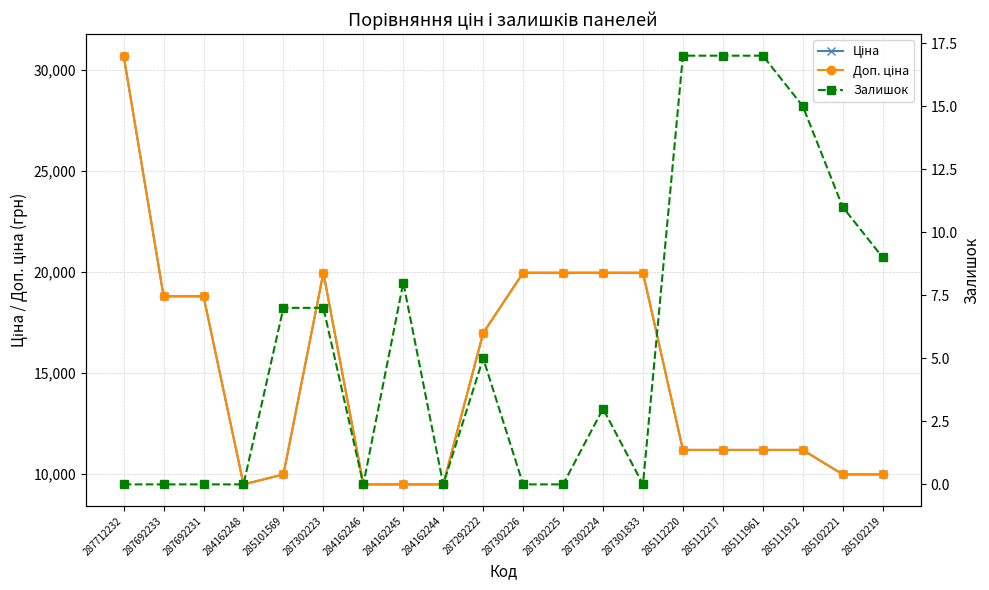

At which category does Ціна reach its first local valley?

284162248